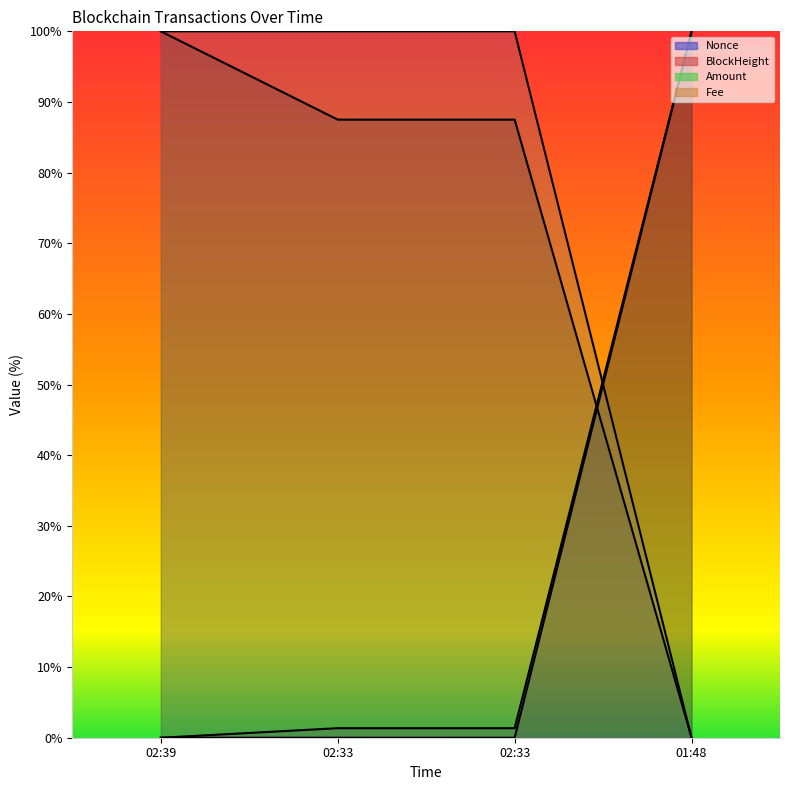

Where is Amount nearest to the value 50?

02:33